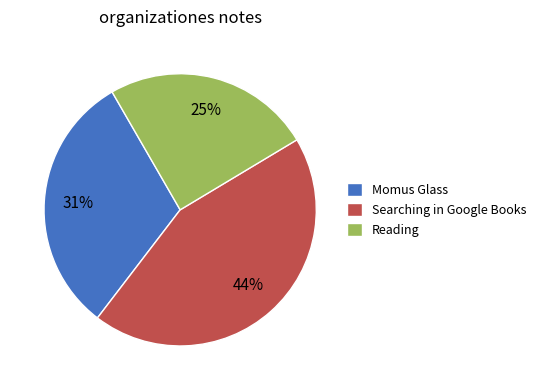

Count the number of slices in the pie.

3